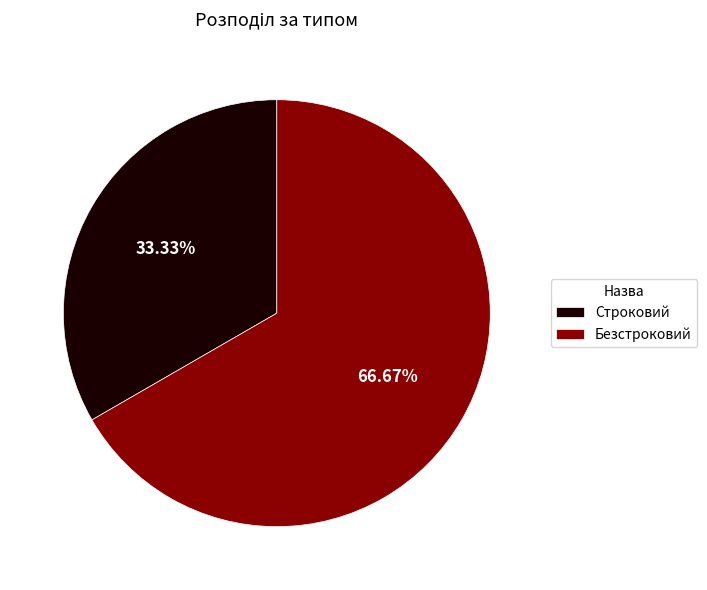

What percentage is NOT represented by Безстроковий?

33.3%